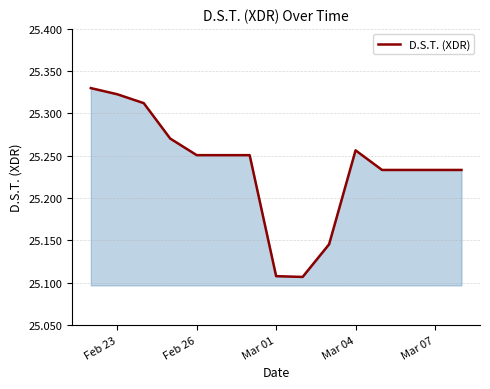

Does the chart have visible grid lines?

Yes